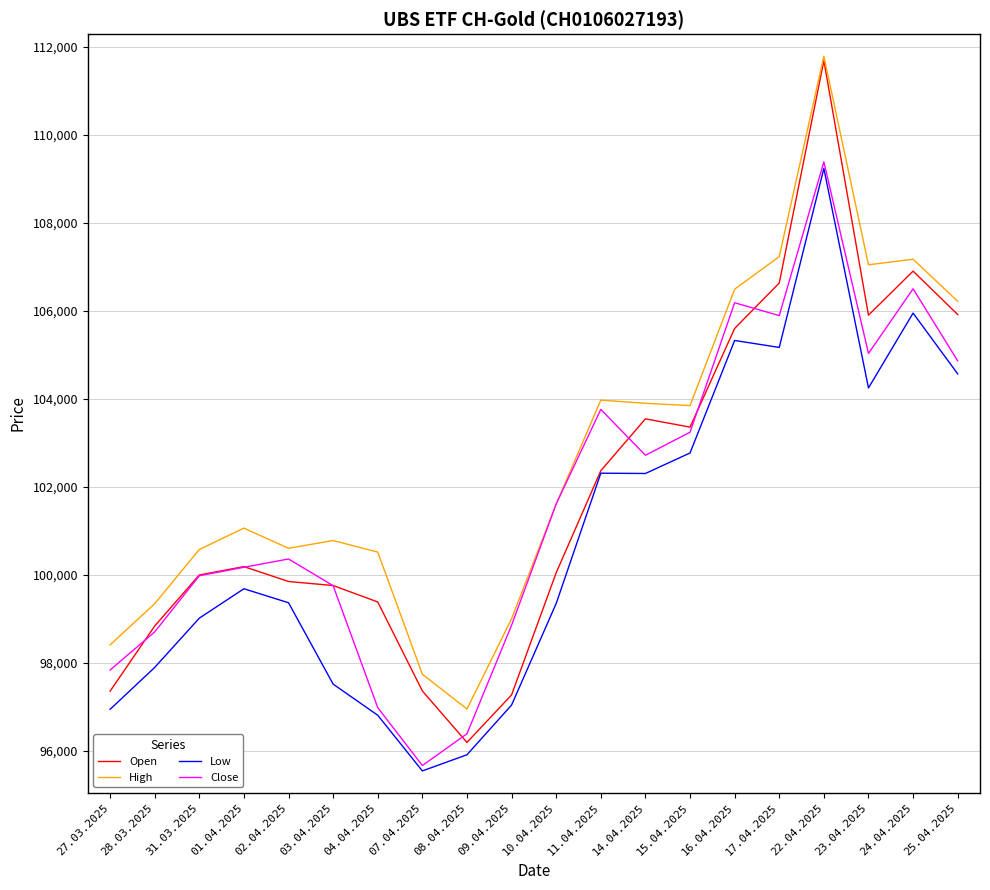

Which series has the largest range (max minus min)?

Open